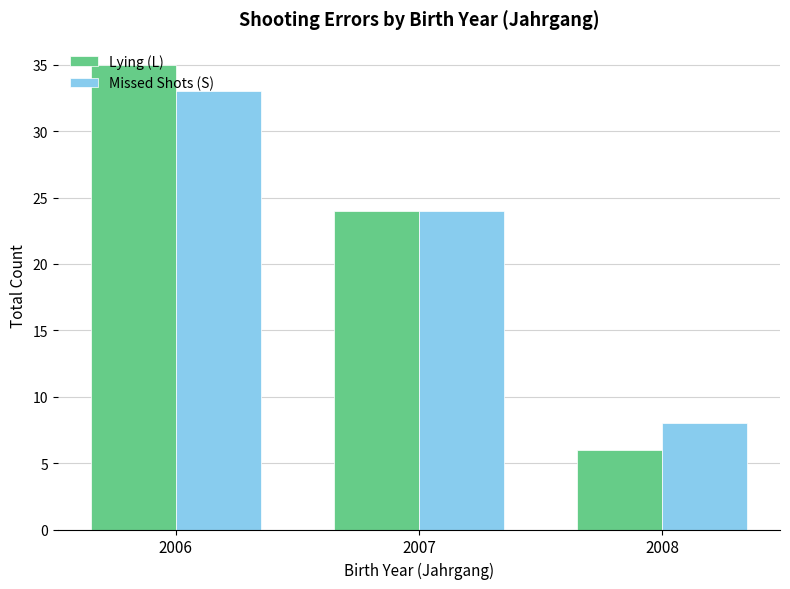

Reading left to right, list all the values displayed in this chart.

Lying (L): 2006=35	2007=24	2008=6
Missed Shots (S): 2006=33	2007=24	2008=8